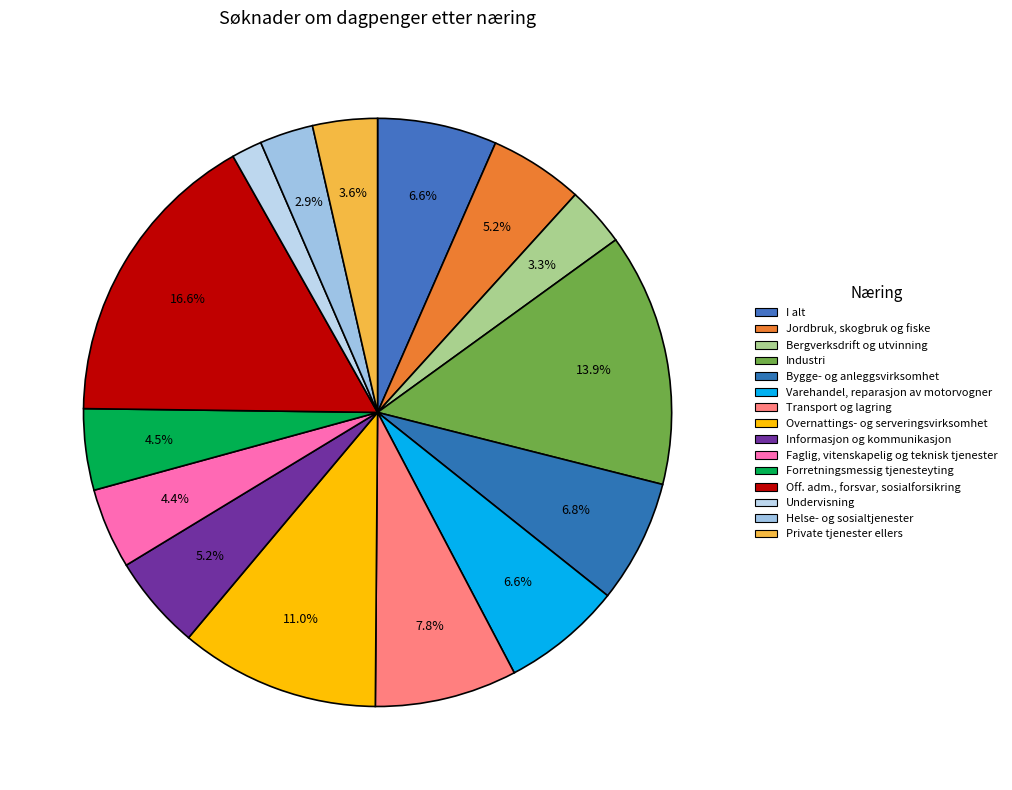

What is the largest slice in the pie chart?

Off. adm., forsvar, sosialforsikring